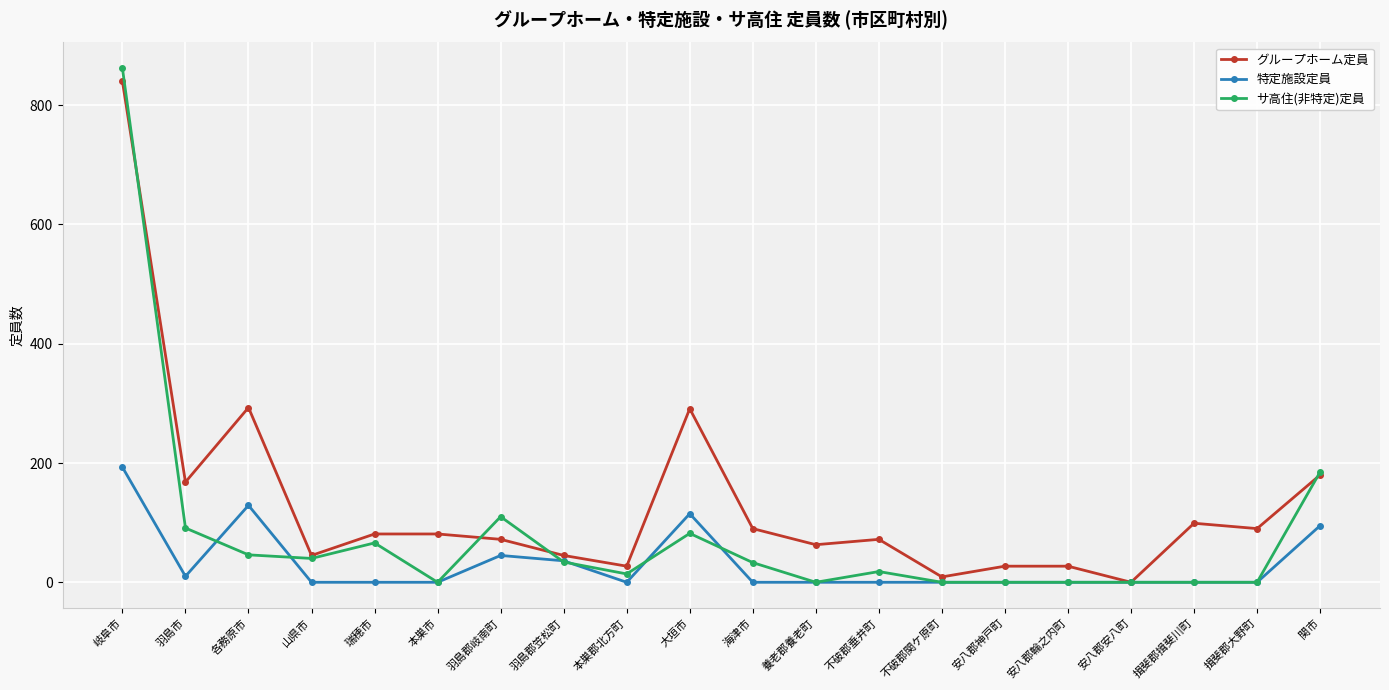

Does the chart have visible grid lines?

Yes